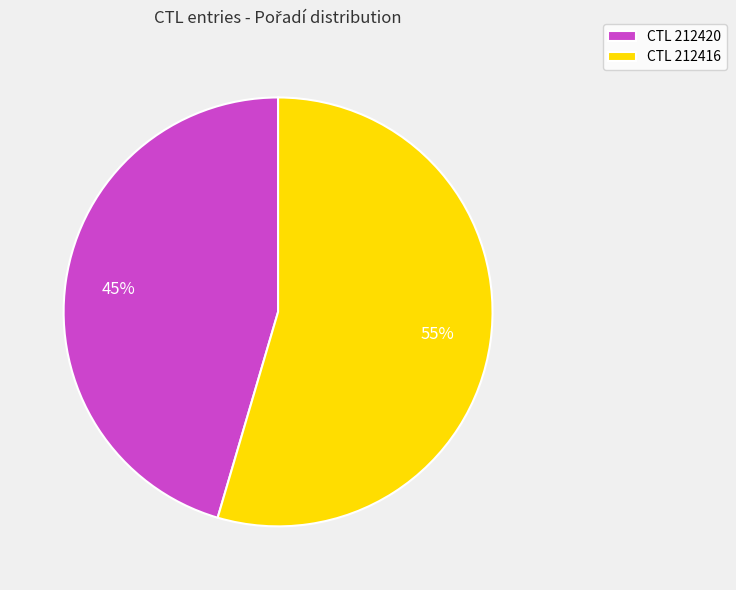

Between CTL 212420 and CTL 212416, which is larger?

CTL 212416